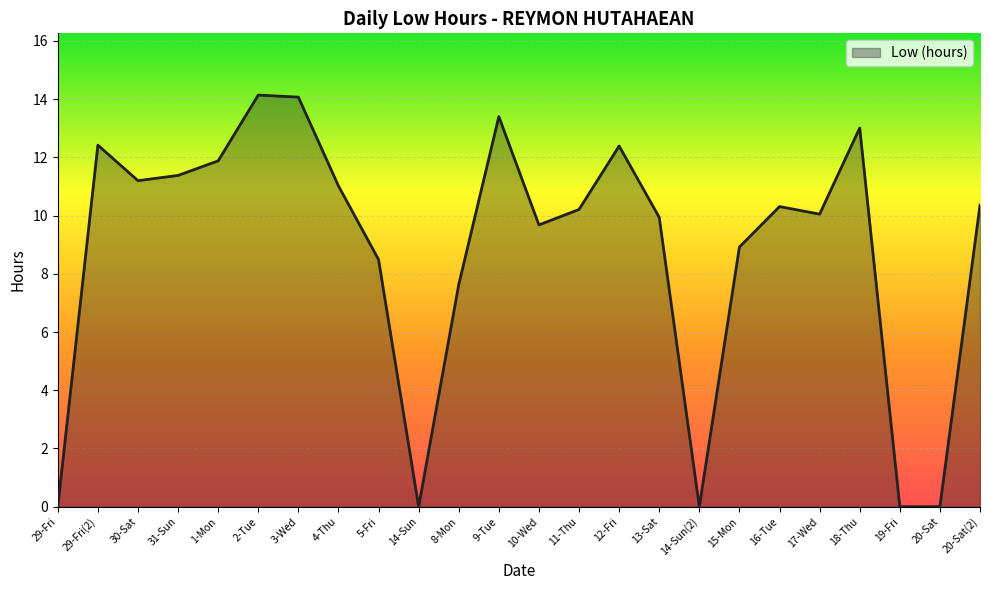

What is the greatest value displayed?

14.1